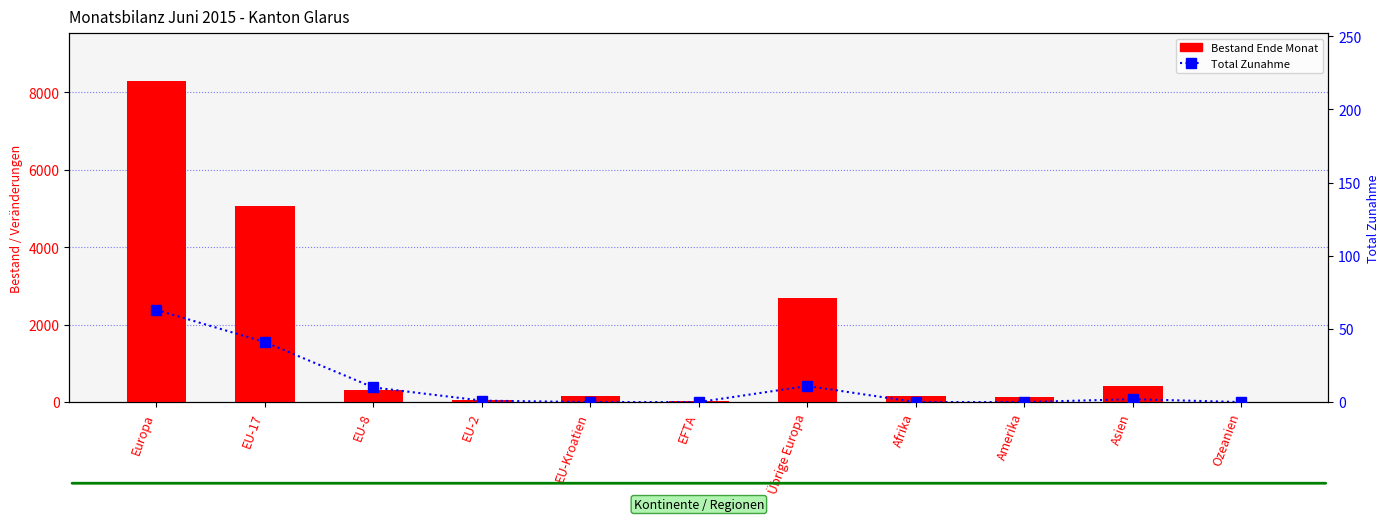

The value of Bestand Ende Monat at Afrika is 241. True or false?

False